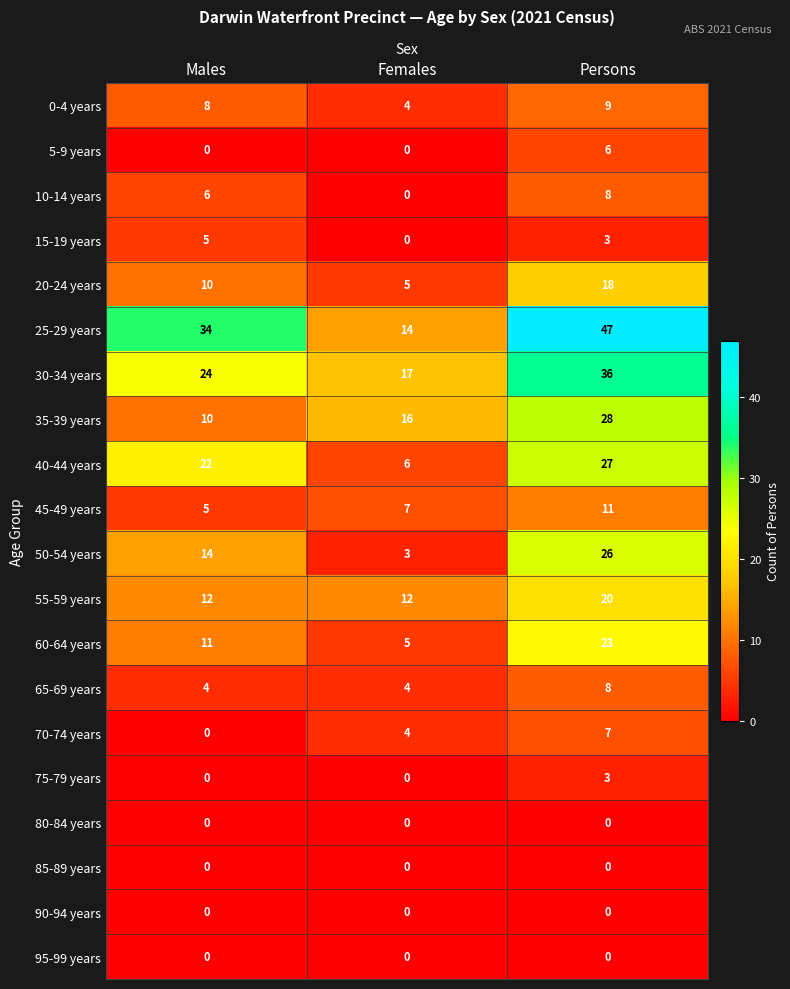

The value of 10-14 years at Persons is 11. True or false?

False